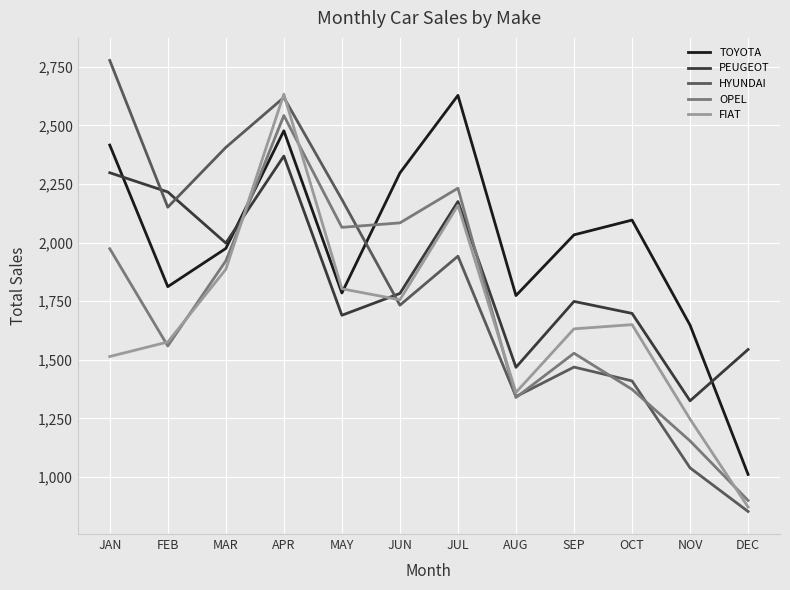

The value of HYUNDAI at APR is 4604. True or false?

False